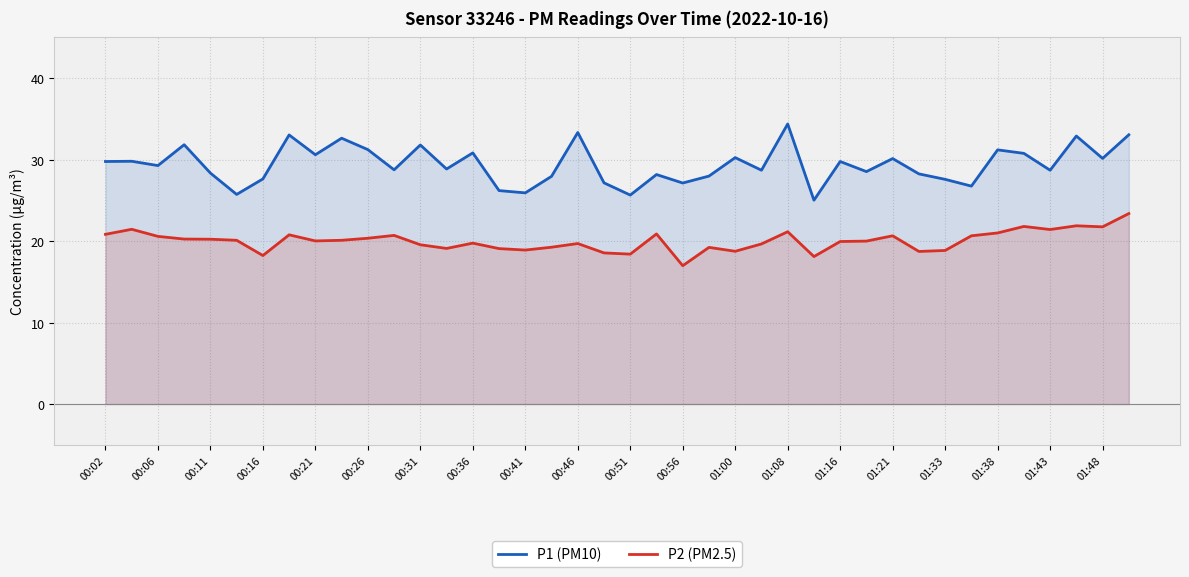

How many lines are shown in the chart?

2